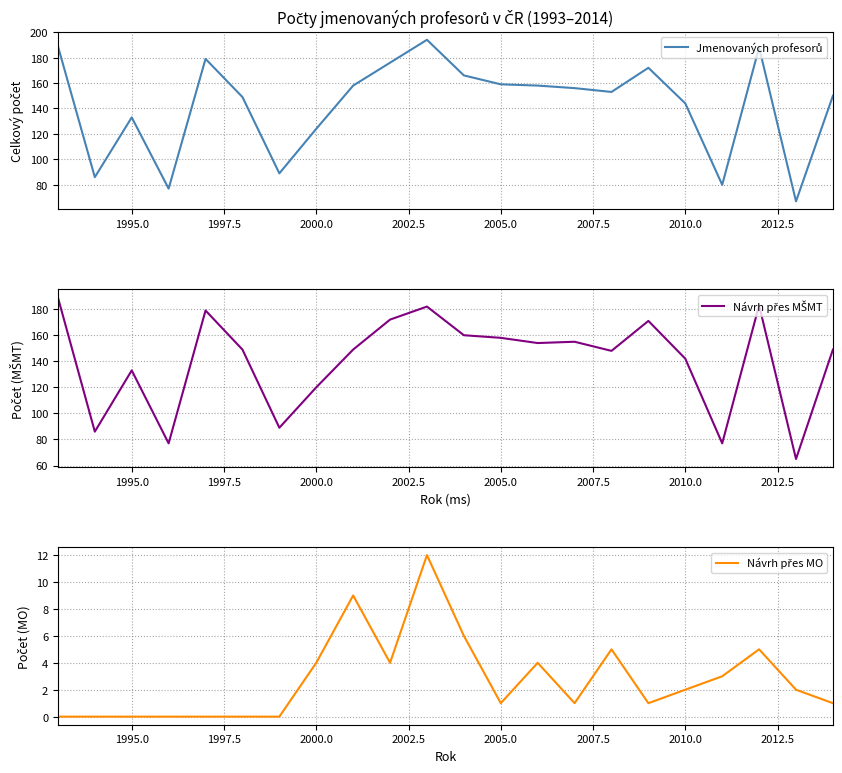

What is the total value across all series at 2012.5?

316